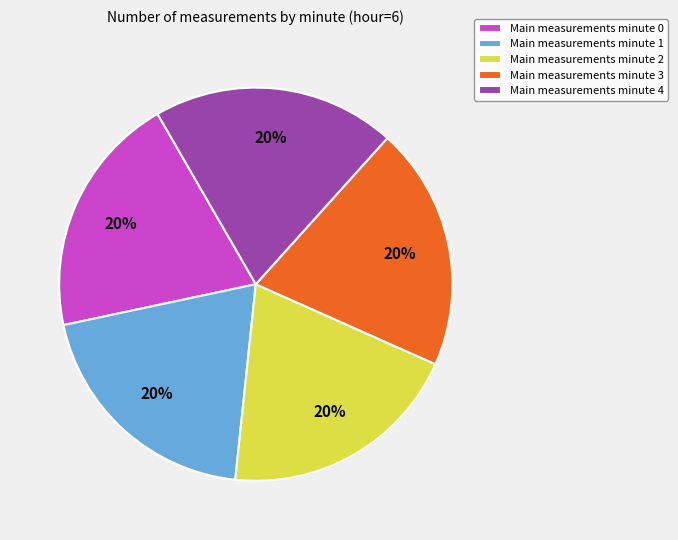

What percentage is the Main measurements minute 2 slice, to the nearest percent?

20%